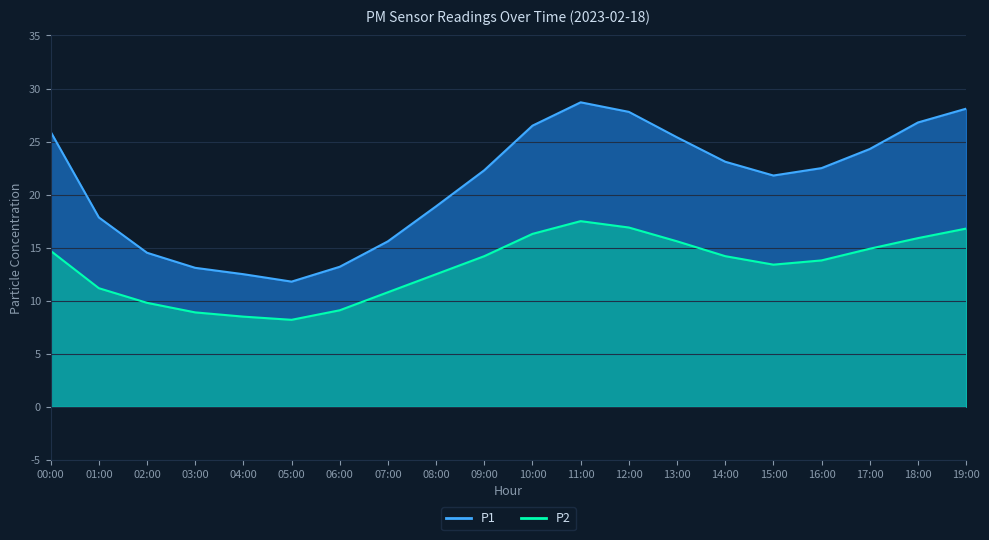

What are all the series names shown in the legend?

P1, P2